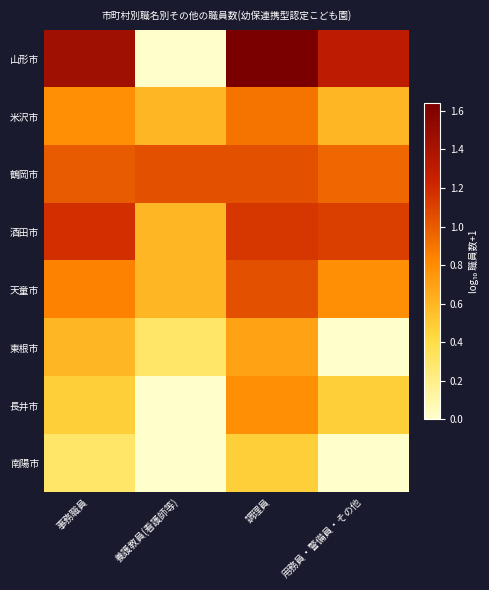

Which series has the largest total across all categories?

山形市